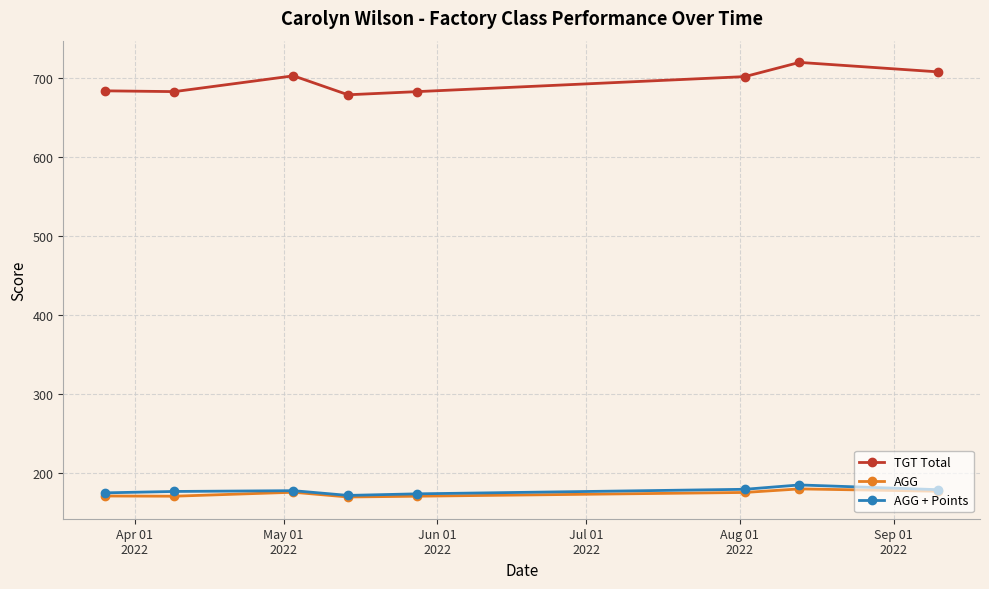

At how many categories does at least one series exceed 466?

8